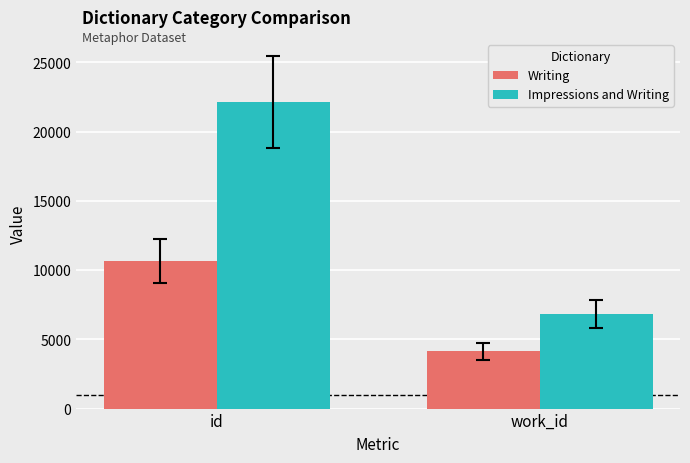

What is the difference between the highest and lowest values at work_id?

2668